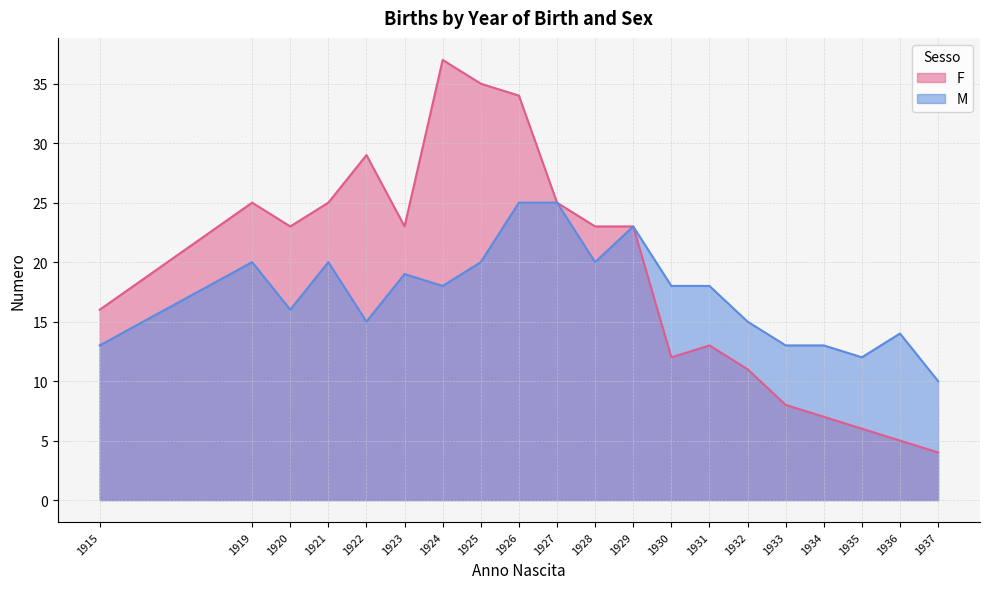

True or false: M and F intersect in this chart.

False